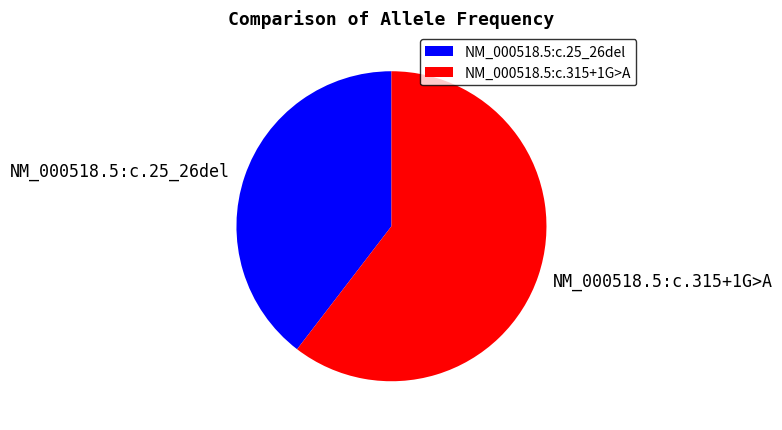

Rank the categories by value from lowest to highest.

NM_000518.5:c.25_26del, NM_000518.5:c.315+1G>A